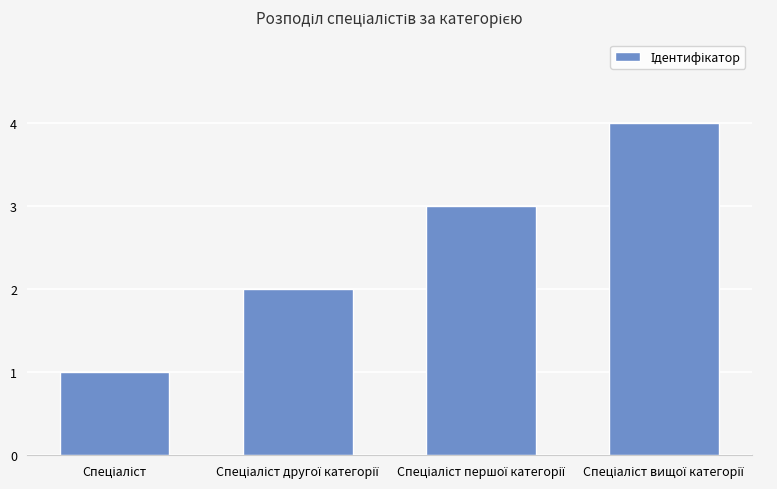

What is the maximum value shown in the chart?

4